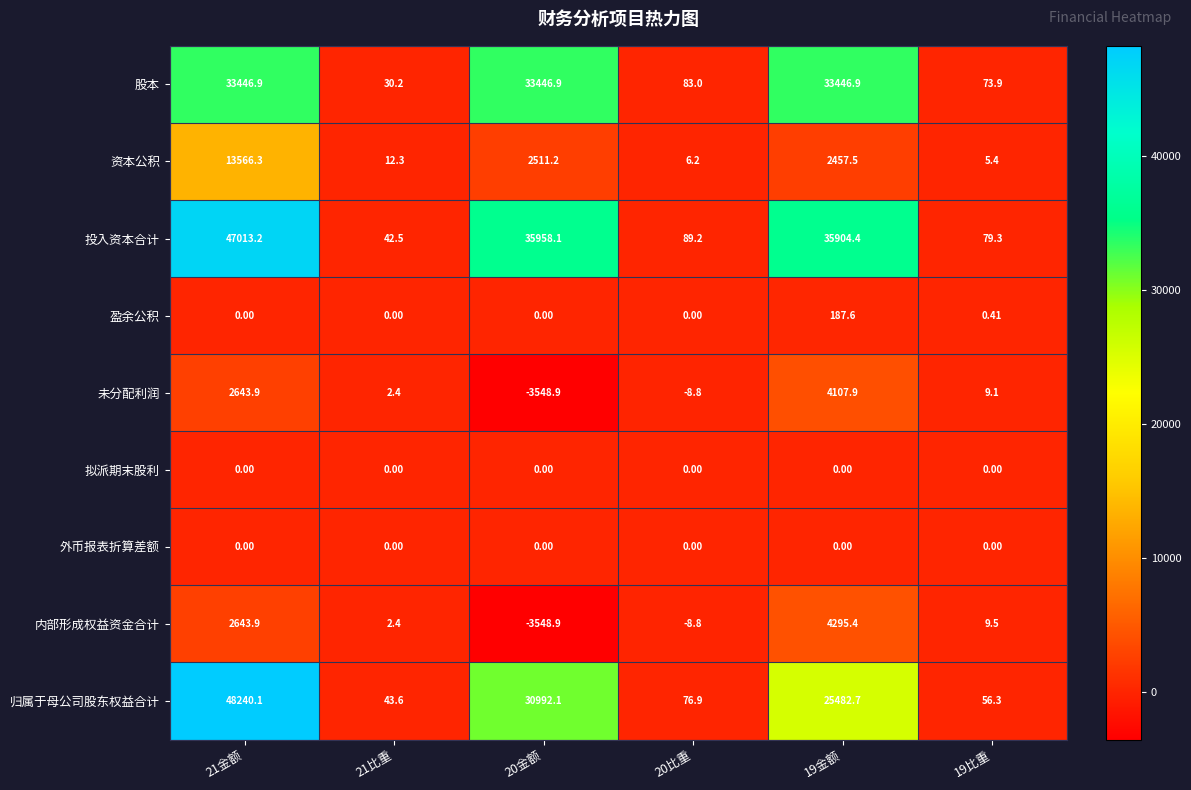

At how many categories does at least one series exceed 46212?

1